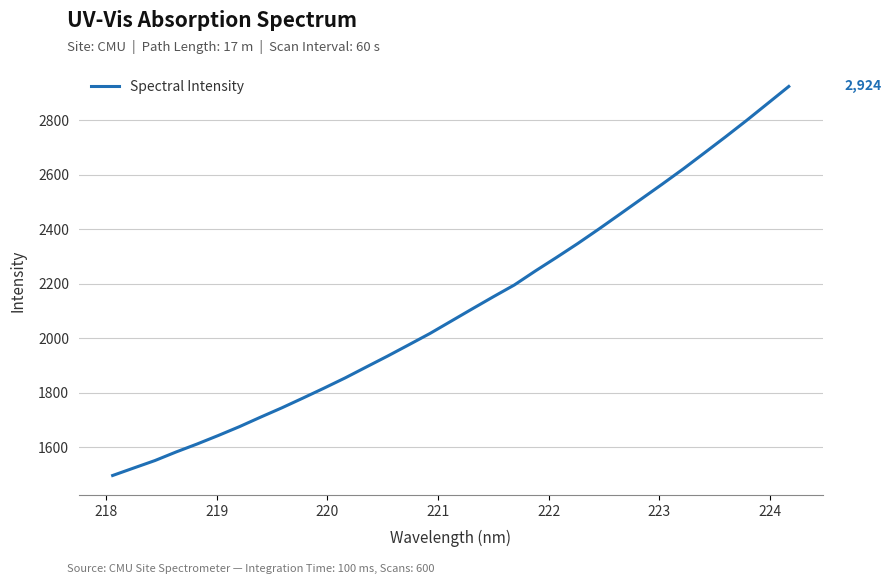

What is the difference between the maximum and minimum values?

1427.4